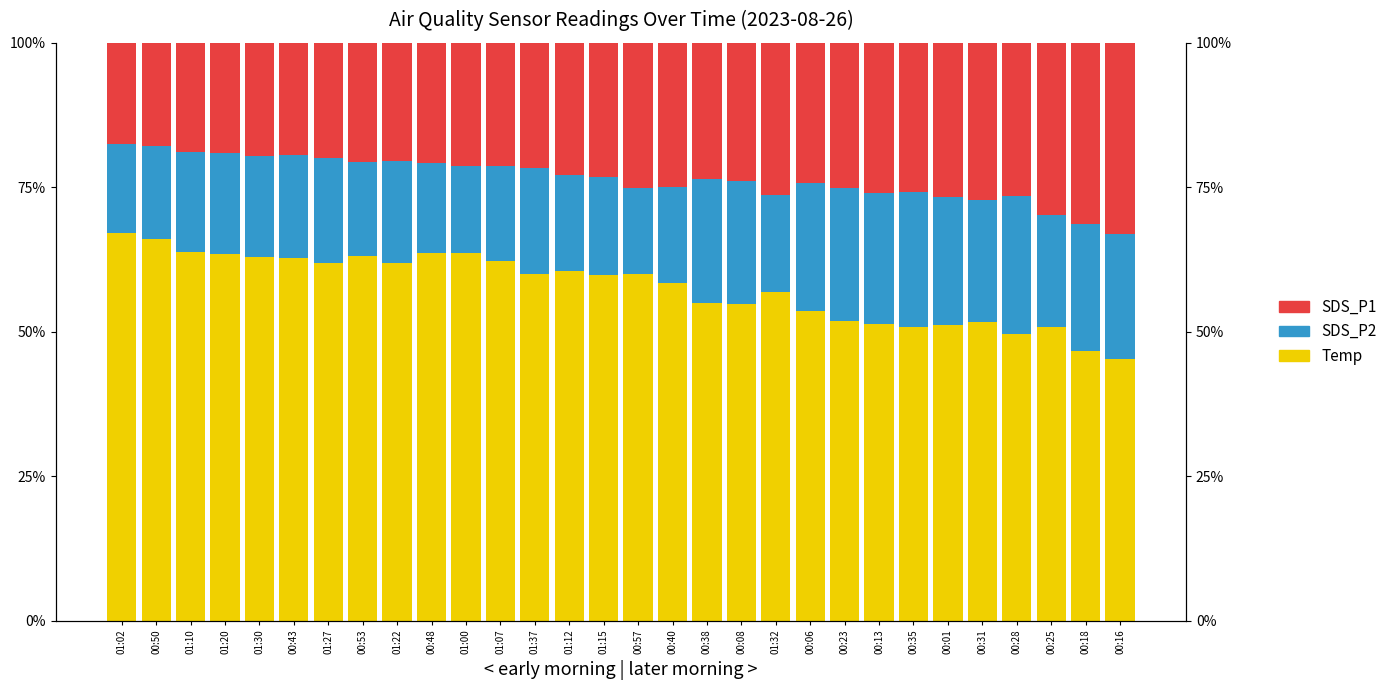

At which label is SDS_P2 closest to 19?

00:25